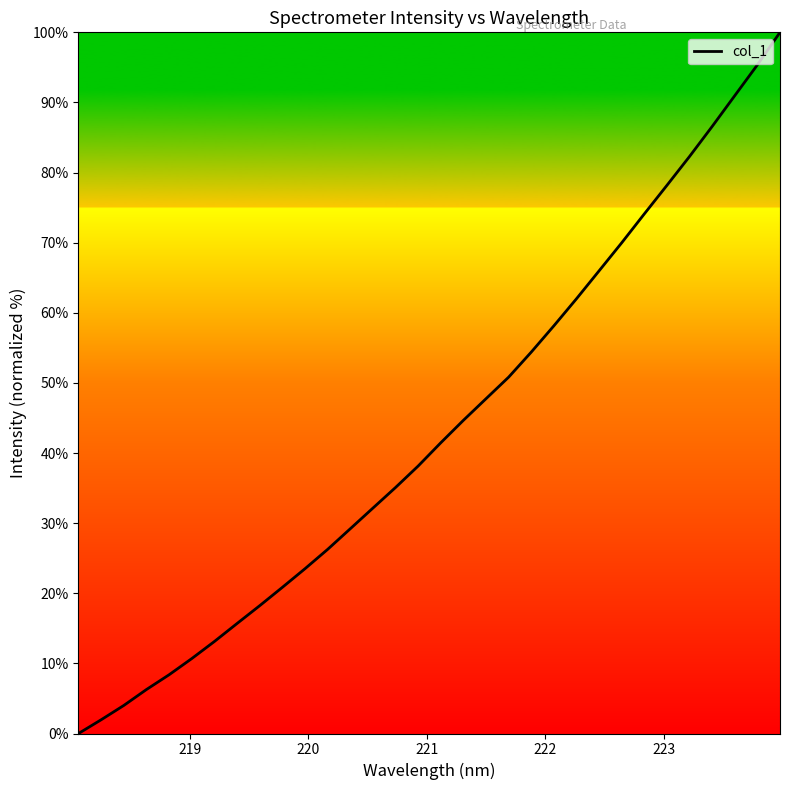

Count the number of categories in the chart.

32